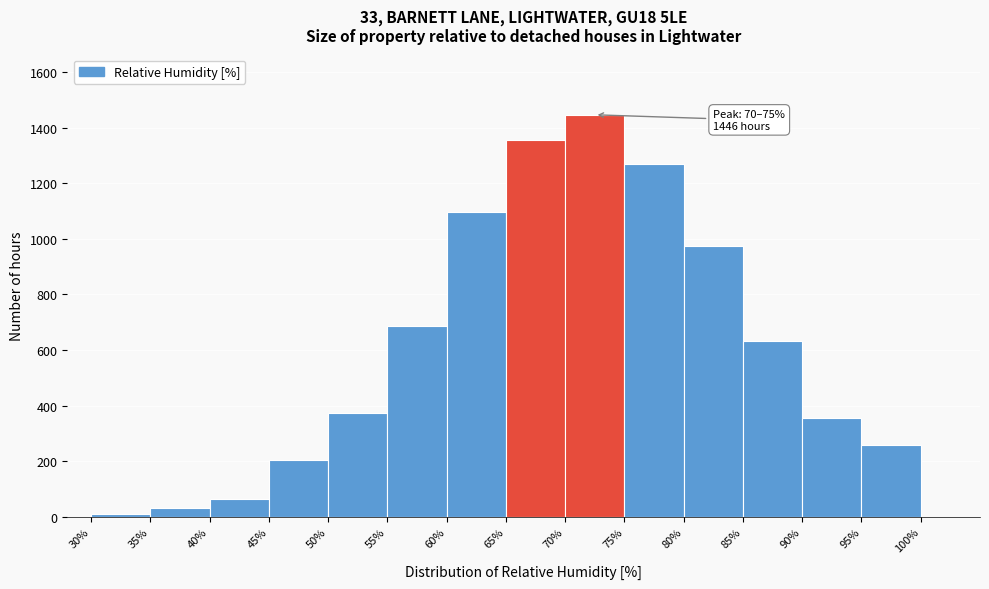

Which range on the x-axis has the tallest bar?

70% to 75%